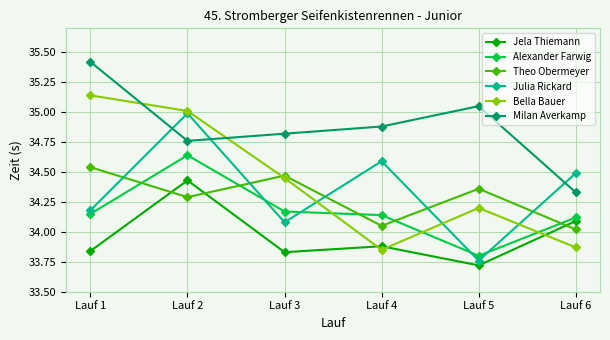

Is it true that Theo Obermeyer equals 34.5 at Lauf 1?

True